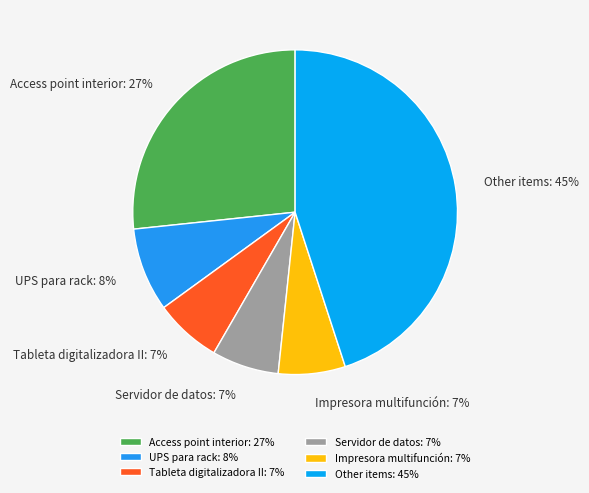

Is there any slice that represents more than half of the pie?

No